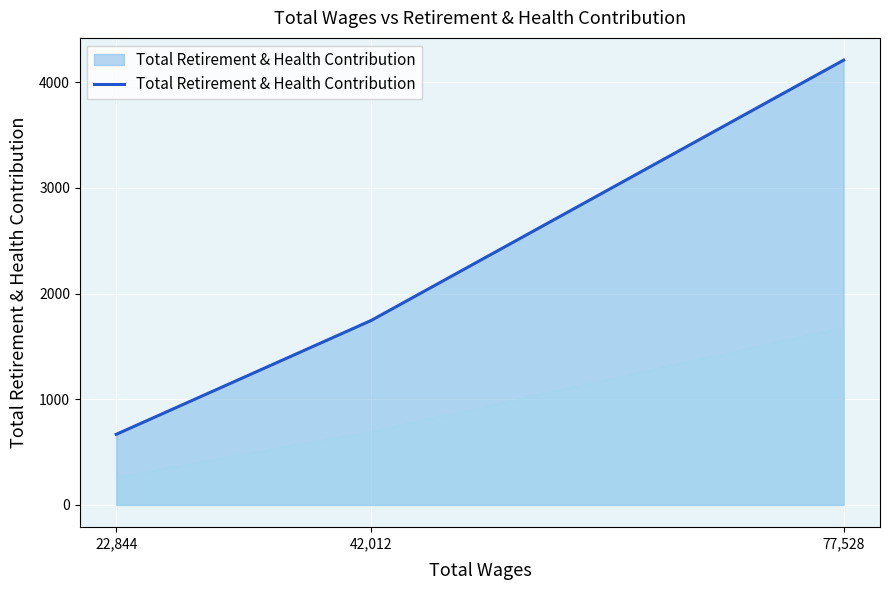

How many values are between 668 and 4210?

3